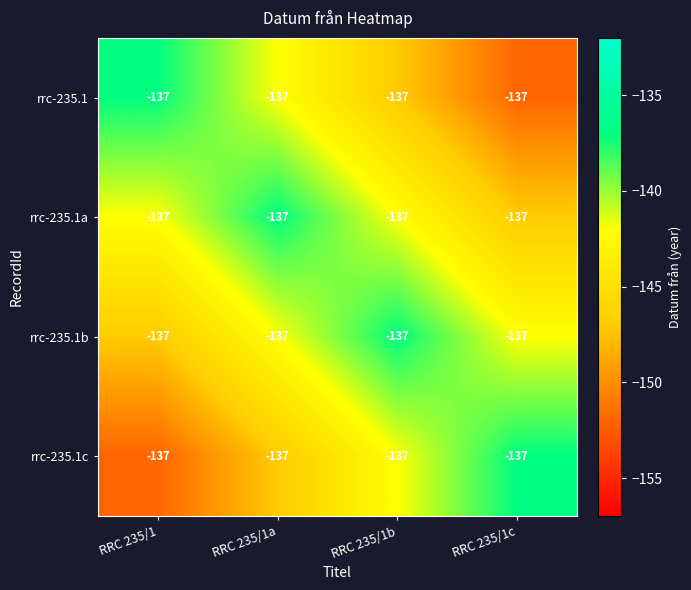

Between RRC 235/1 and RRC 235/1c, which is larger?

RRC 235/1